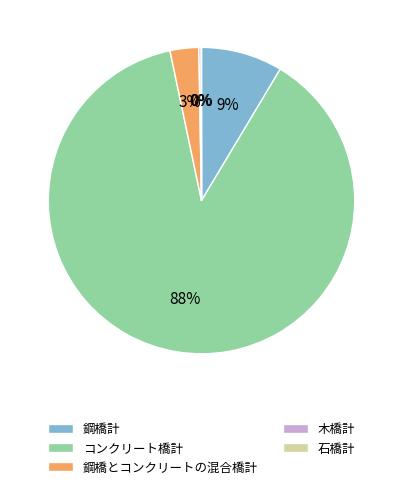

Which has a higher value, 鋼橋計 or コンクリート橋計?

コンクリート橋計